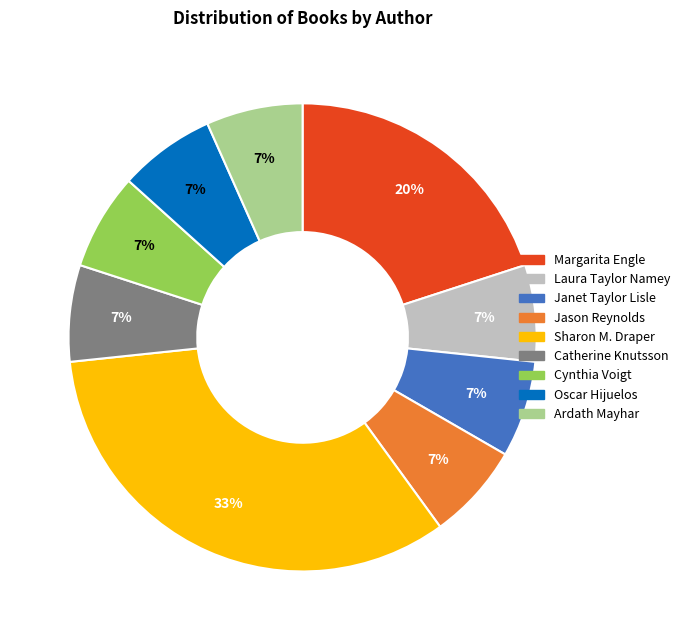

Is it true that Cynthia Voigt is 1% of the pie?

False